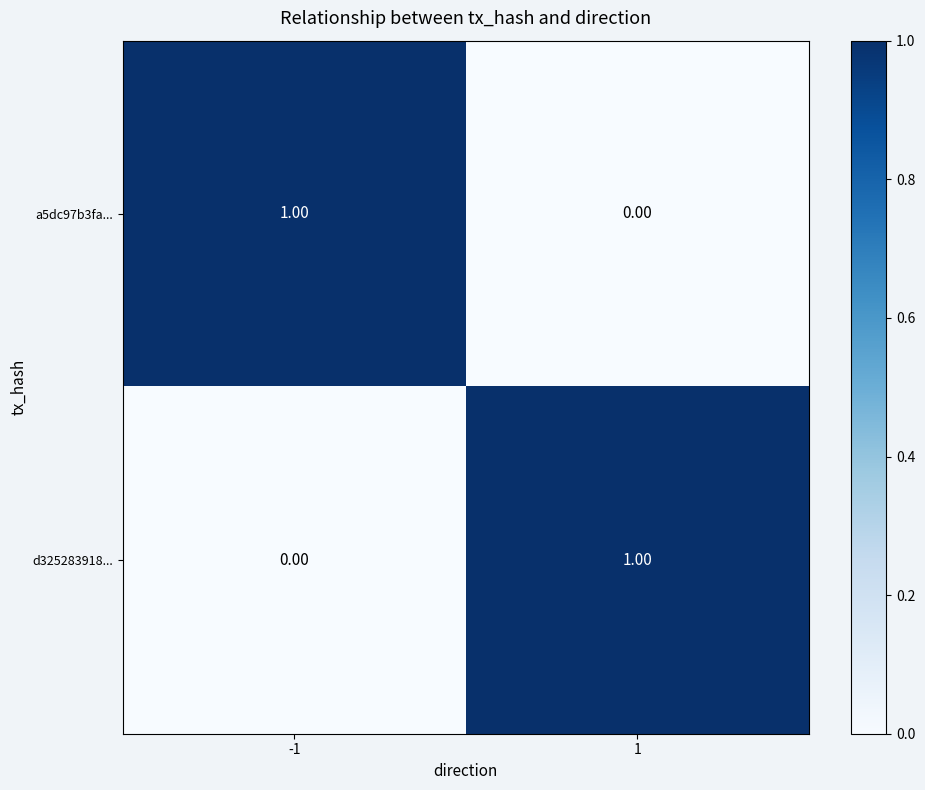

List the labels in order of d325283918... value, smallest first.

-1, 1